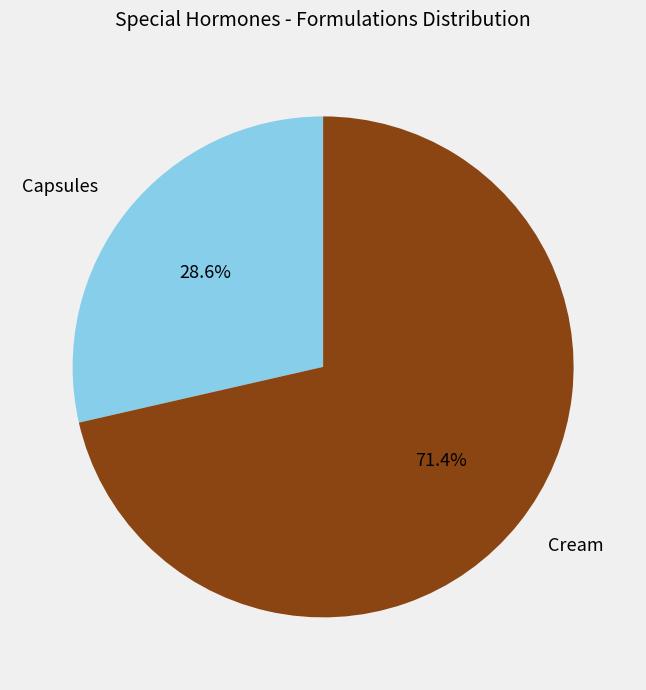

Is the sum of Capsules and Cream greater than half?

Yes